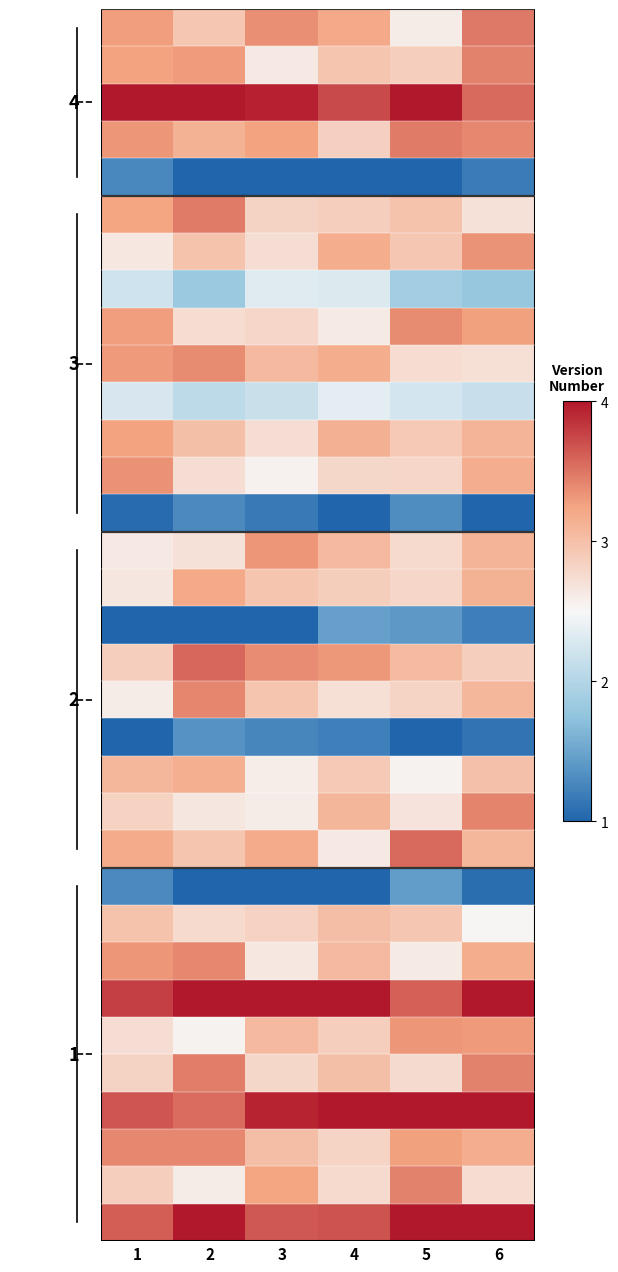

How many series are shown in this chart?

33